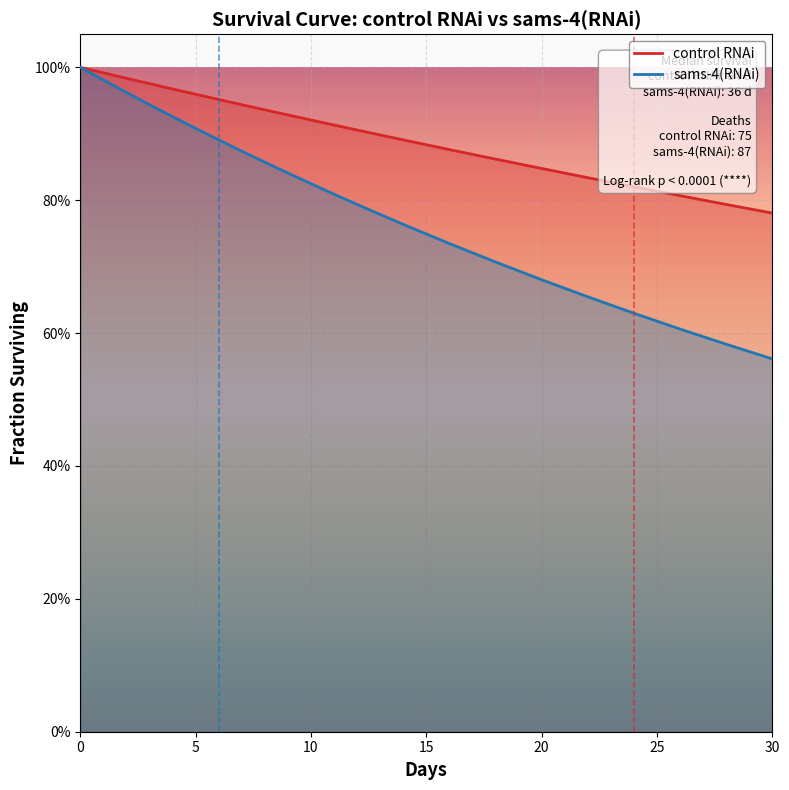

True or false: control RNAi and sams-4(RNAi) cross at least once.

False